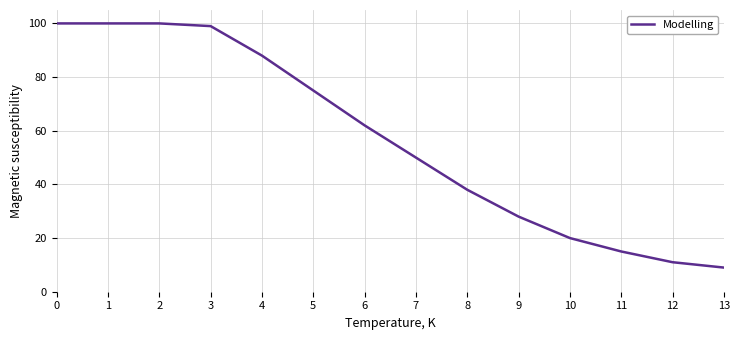

Approximately how many times larger is the value at 3 compared to 7?

2.0